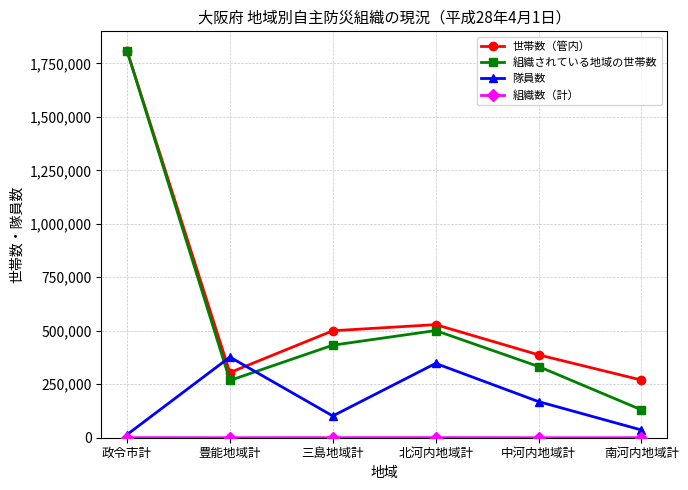

Which series changed the most between 政令市計 and 北河内地域計?

組織されている地域の世帯数